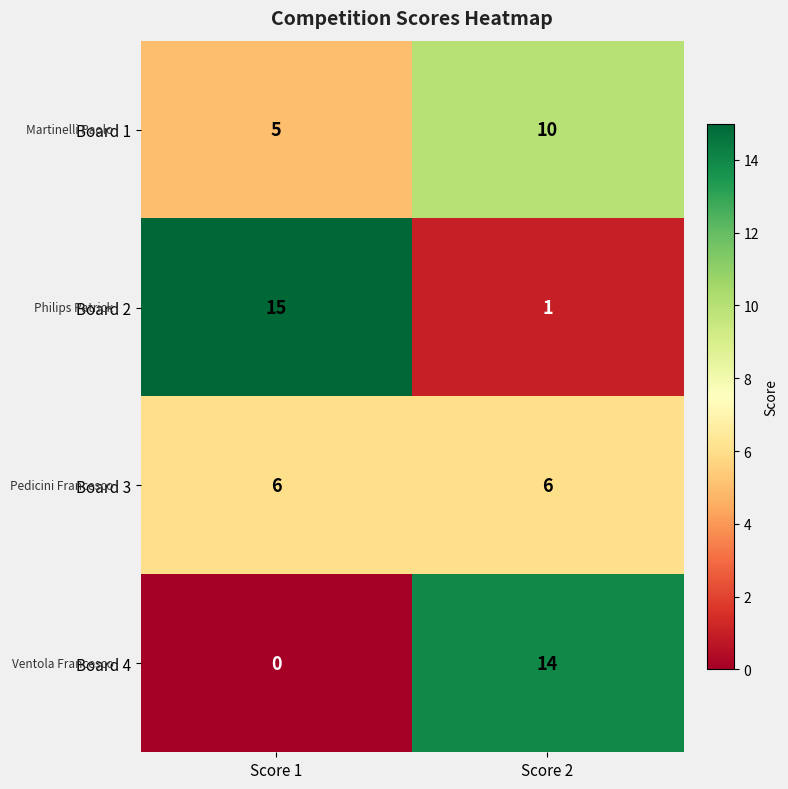

What is the maximum value shown in the chart?

15